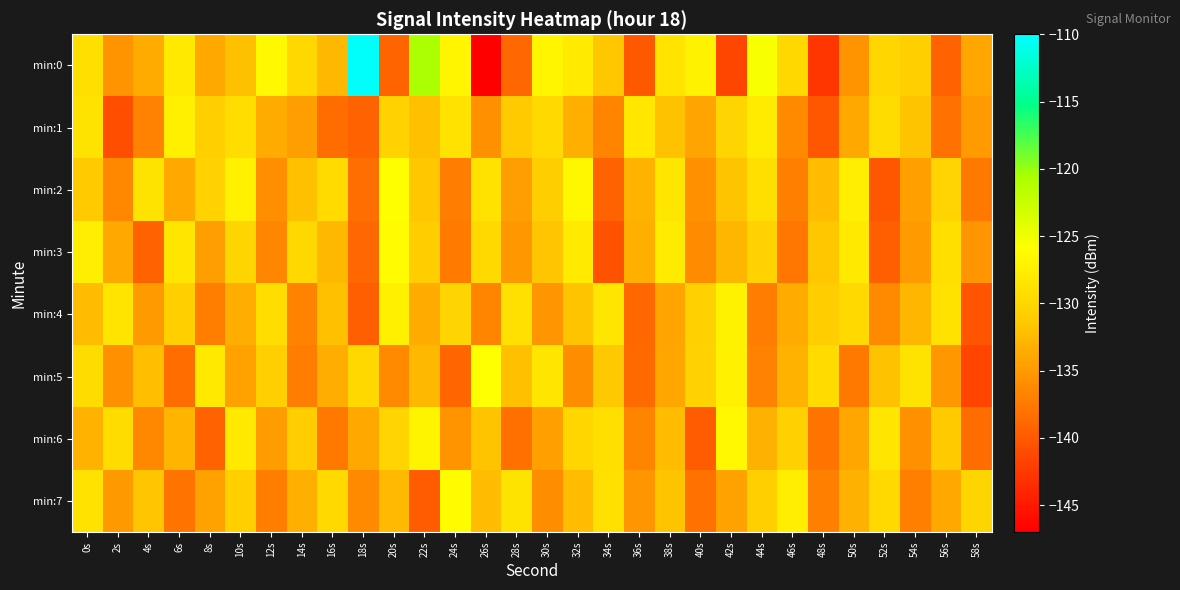

Which has a higher value, 56s or 10s?

10s